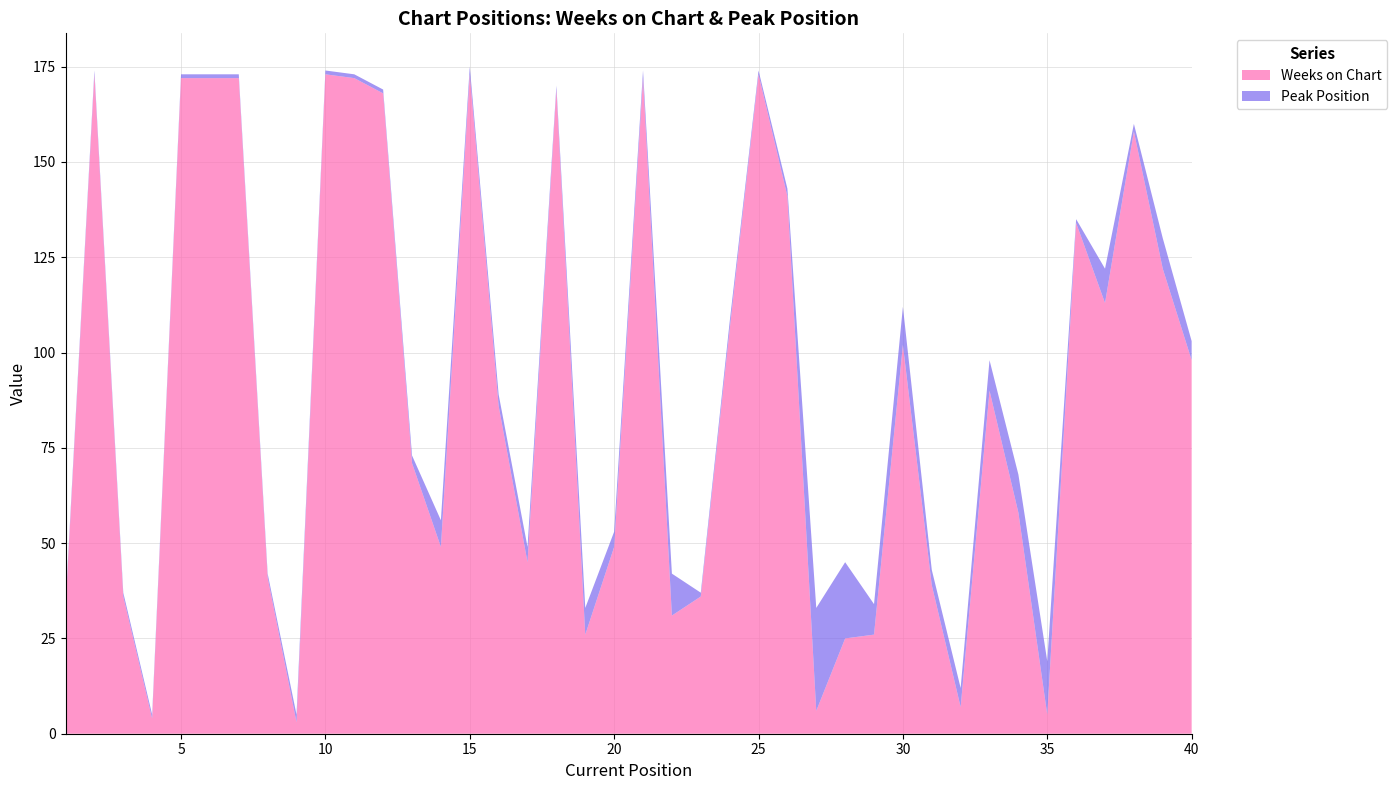

Reading left to right, extract all data points from this chart.

Weeks on Chart: 33	173	36	4	172	172	172	41	3	173	172	168	71	49	173	86	45	169	26	49	172	31	36	106	173	141	6	25	26	102	39	7	90	58	5	134	113	158	122	98
Peak Position: 1	1	1	1	1	1	1	1	2	1	1	1	2	7	2	3	4	1	7	4	2	11	1	2	1	2	27	20	8	10	4	5	8	10	14	1	9	2	8	5